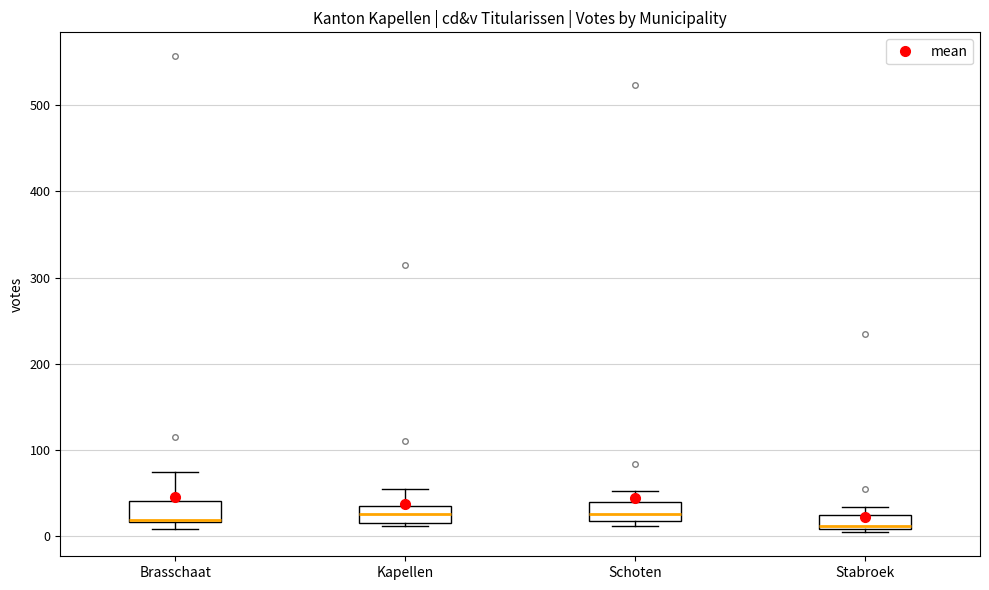

Reading left to right, read every box against the y-axis: the position of its median line, the range the box covers, and the ends of its whiskers. The values are not printed on the chart, so give them approximately, as read against the axis.

Brasschaat: median 20, box 20 to 40, whiskers 10 to 70
Kapellen: median 30, box 20 to 40, whiskers 10 to 50
Schoten: median 30, box 20 to 40, whiskers 10 to 50
Stabroek: median 10 (just above the box's lower edge), box 10 to 20, whiskers 0 to 30